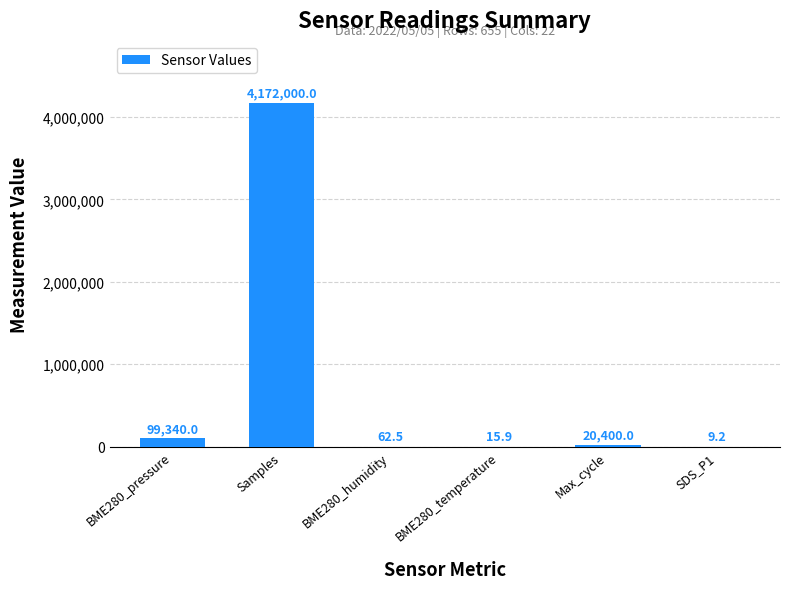

At which label is the value closest to 2086004?

BME280_pressure